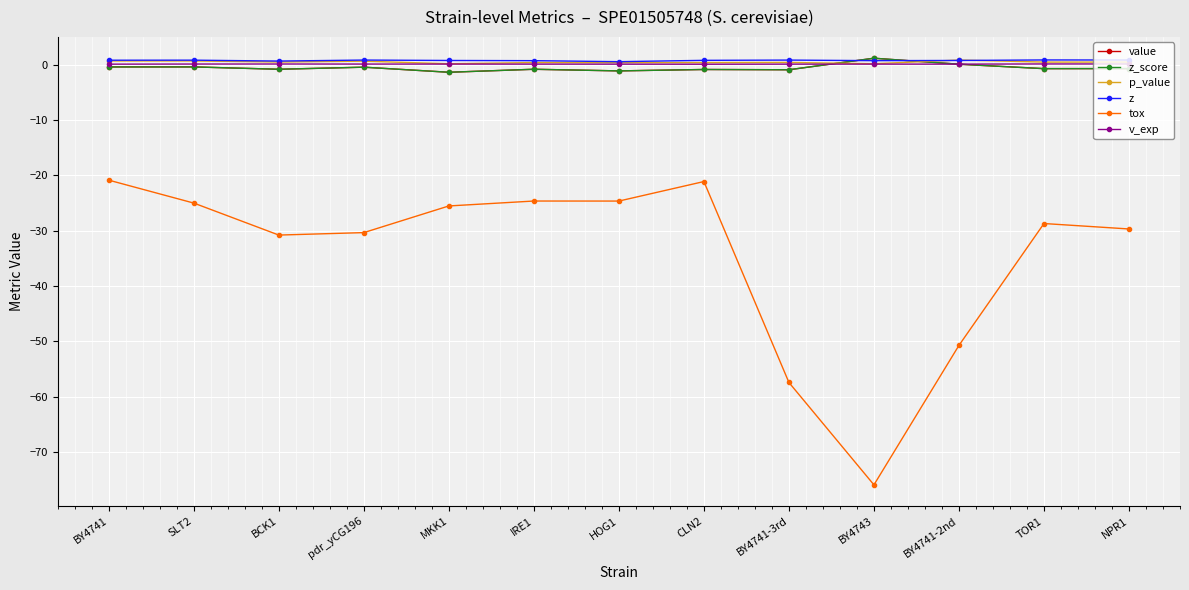

Is this an area chart (filled region under the line)?

No